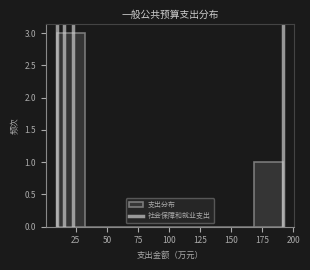

Which range on the x-axis has the tallest bar?

10 to 35